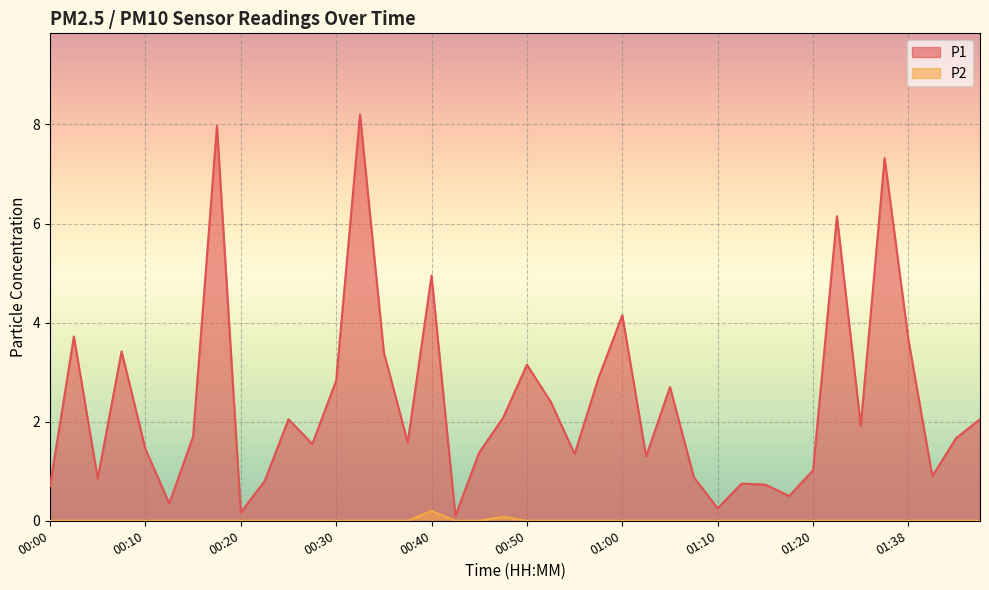

True or false: P2 and P1 intersect in this chart.

False